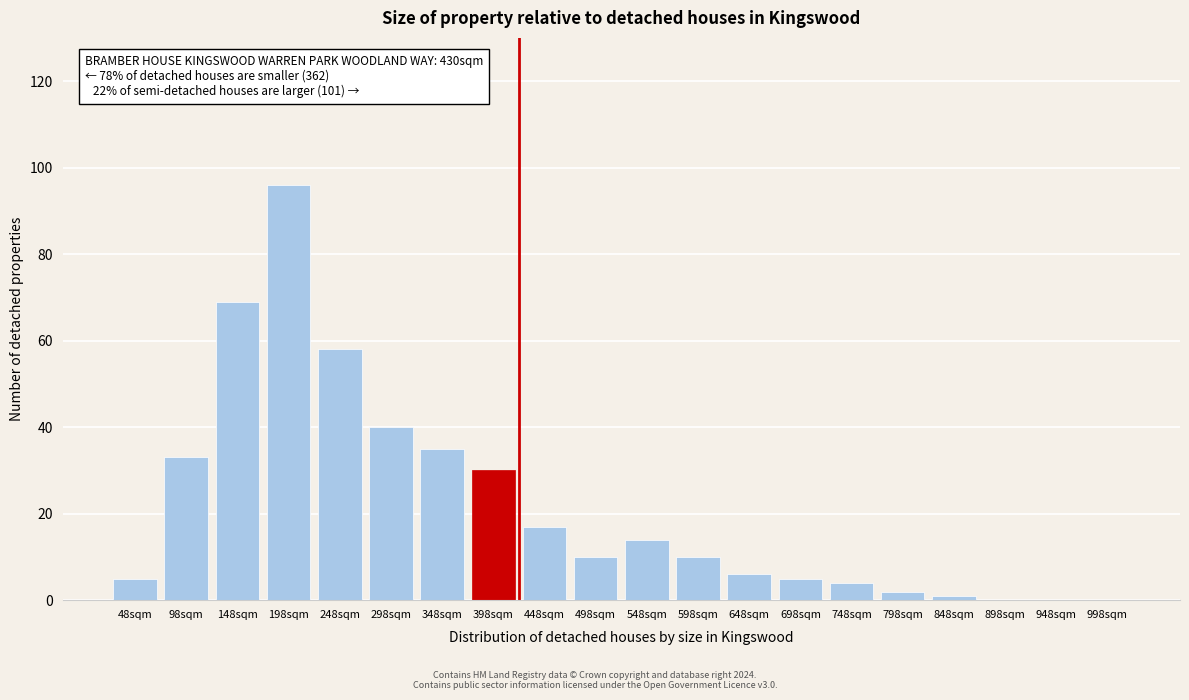

Reading left to right, what are all the values shown in this chart?

48sqm=5	98sqm=33	148sqm=69	198sqm=96	248sqm=58	298sqm=40	348sqm=35	398sqm=30	448sqm=17	498sqm=10	548sqm=14	598sqm=10	648sqm=6	698sqm=5	748sqm=4	798sqm=2	848sqm=1	898sqm=0	948sqm=0	998sqm=0